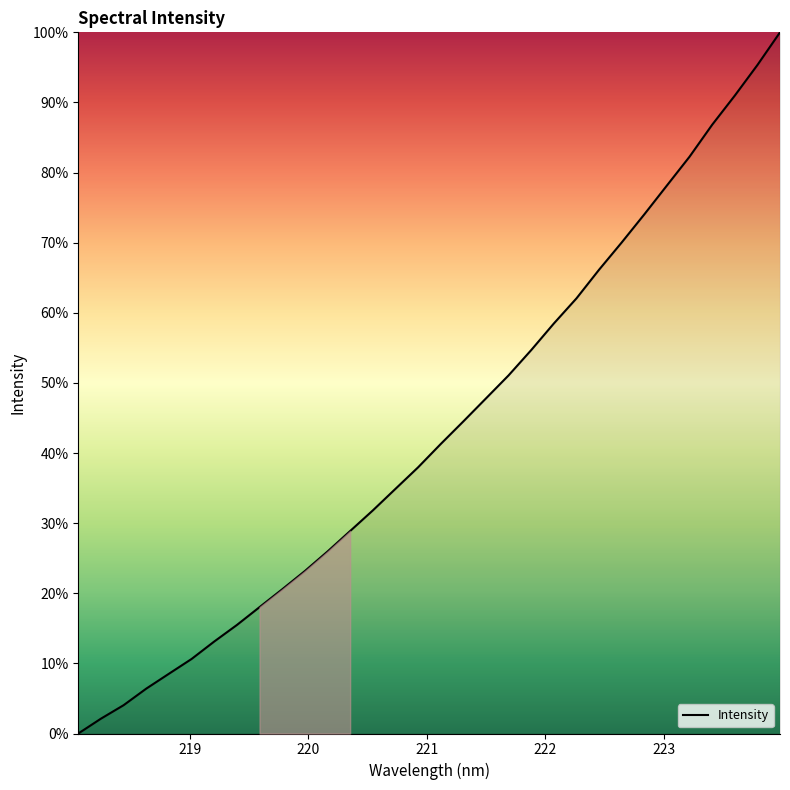

What is the difference between the maximum and minimum values?

100.0